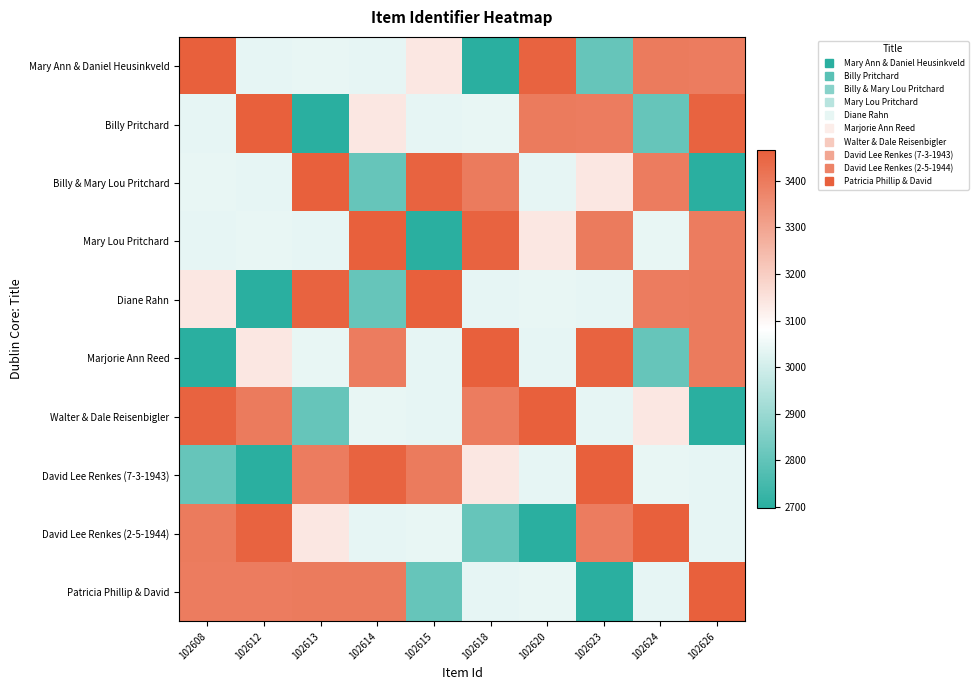

Reading right to left, list all the values displayed in this chart.

Mary Ann & Daniel Heusinkveld: 102626=3396	102624=3397	102623=2808	102620=3454	102618=2698	102615=3136	102614=3039	102613=3040	102612=3038	102608=3465
Billy Pritchard: 102626=3454	102624=2808	102623=3396	102620=3397	102618=3040	102615=3039	102614=3136	102613=2698	102612=3465	102608=3038
Billy & Mary Lou Pritchard: 102626=2698	102624=3396	102623=3136	102620=3038	102618=3397	102615=3454	102614=2808	102613=3465	102612=3039	102608=3040
Mary Lou Pritchard: 102626=3396	102624=3040	102623=3397	102620=3136	102618=3454	102615=2698	102614=3465	102613=3038	102612=3040	102608=3039
Diane Rahn: 102626=3397	102624=3396	102623=3038	102620=3040	102618=3039	102615=3465	102614=2808	102613=3454	102612=2698	102608=3136
Marjorie Ann Reed: 102626=3397	102624=2808	102623=3454	102620=3038	102618=3465	102615=3039	102614=3396	102613=3040	102612=3136	102608=2698
Walter & Dale Reisenbigler: 102626=2698	102624=3136	102623=3039	102620=3465	102618=3396	102615=3038	102614=3040	102613=2808	102612=3397	102608=3454
David Lee Renkes (7-3-1943): 102626=3038	102624=3040	102623=3465	102620=3039	102618=3136	102615=3397	102614=3454	102613=3396	102612=2698	102608=2808
David Lee Renkes (2-5-1944): 102626=3039	102624=3465	102623=3396	102620=2698	102618=2808	102615=3040	102614=3038	102613=3136	102612=3454	102608=3397
Patricia Phillip & David: 102626=3465	102624=3039	102623=2698	102620=3040	102618=3038	102615=2808	102614=3397	102613=3397	102612=3396	102608=3396